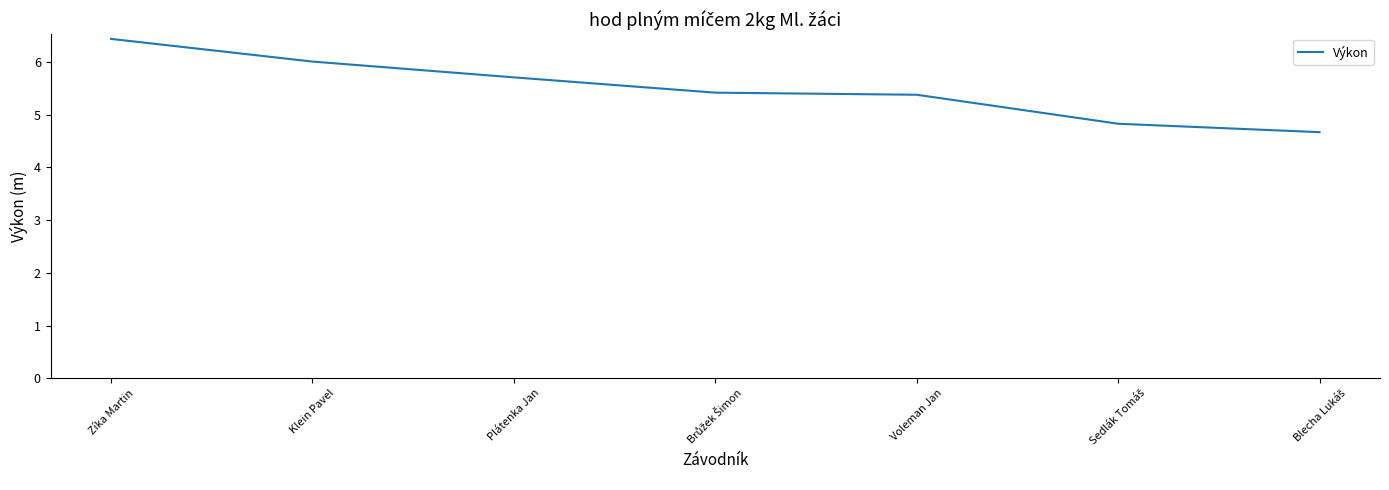

At which label does the data first exceed 5?

Zíka Martin